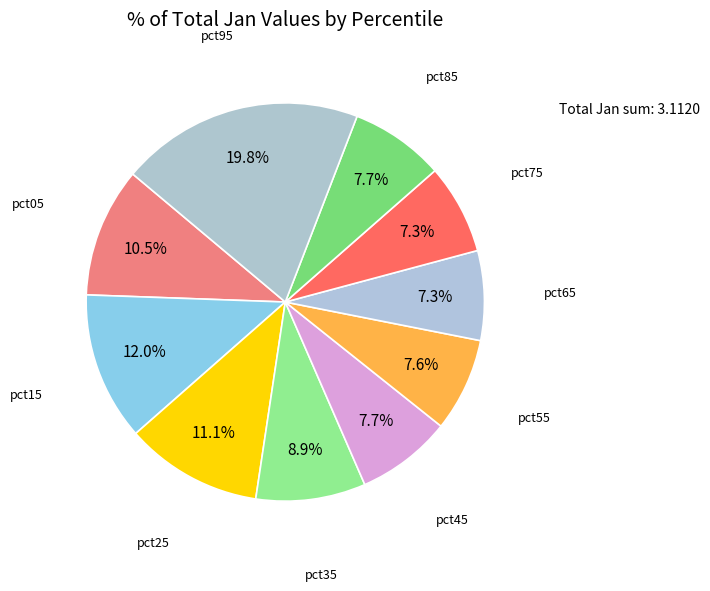

How many slices are in this pie chart?

10